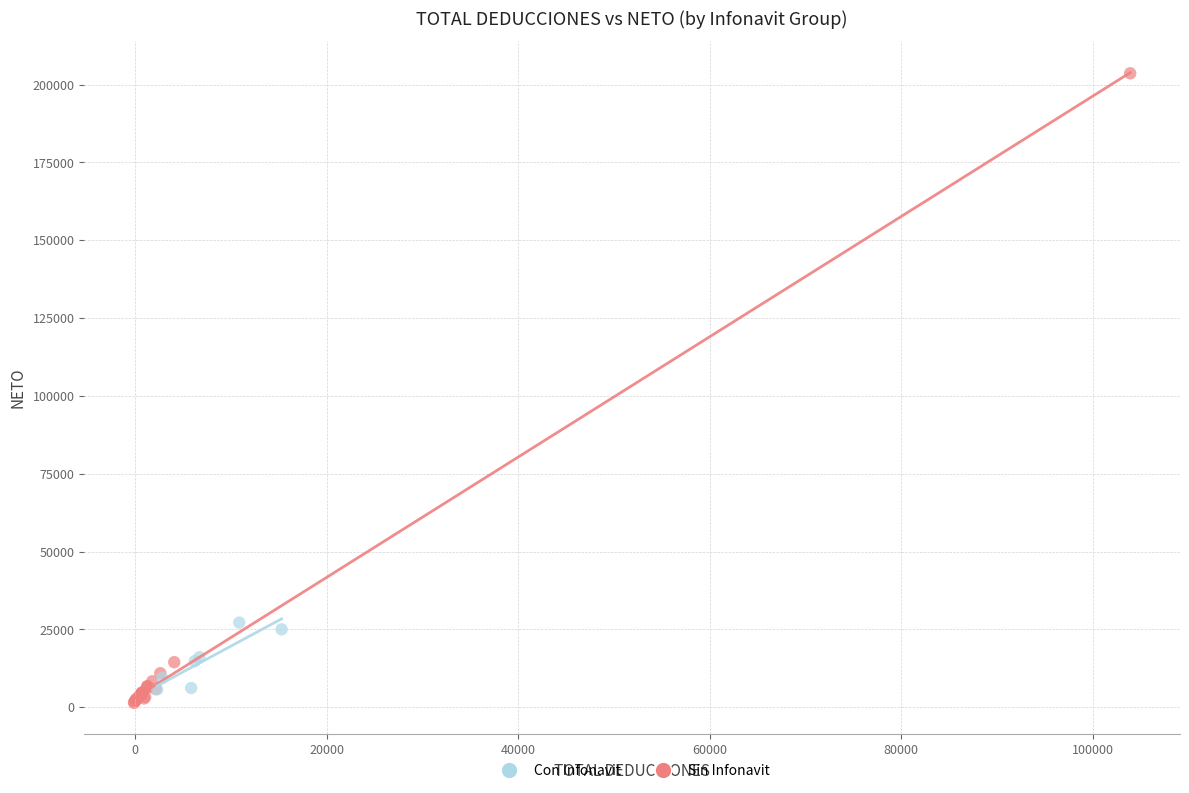

Which series reaches the maximum Y coordinate?

Sin Infonavit